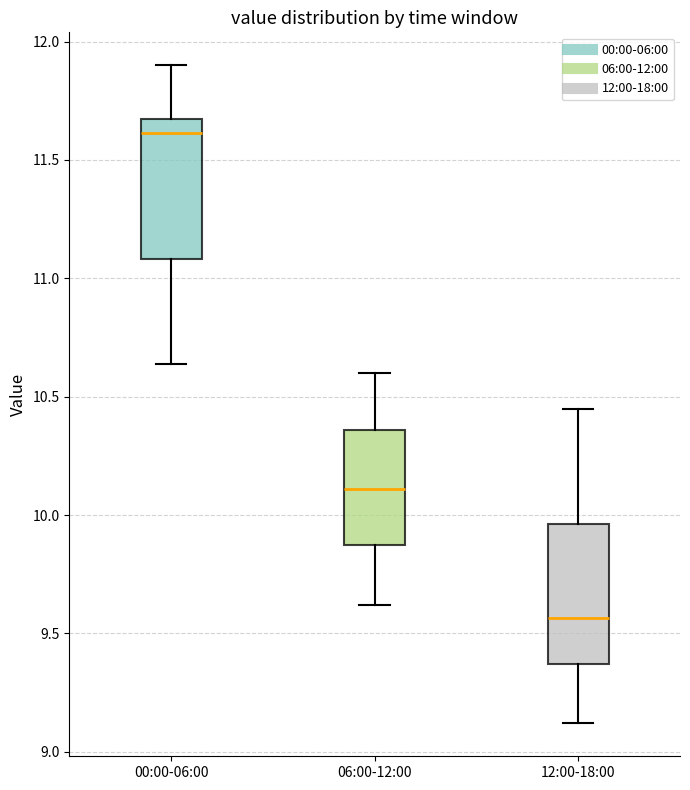

Which box has the highest median line?

00:00-06:00